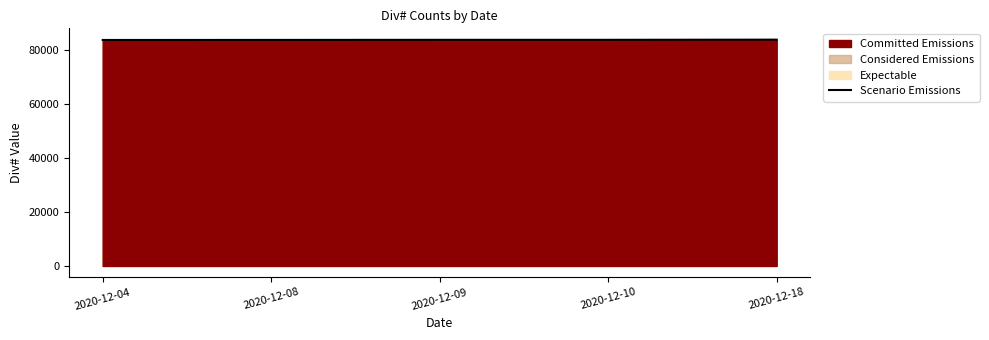

The value of Scenario Emissions at 2020-12-18 is 84005.0. True or false?

True